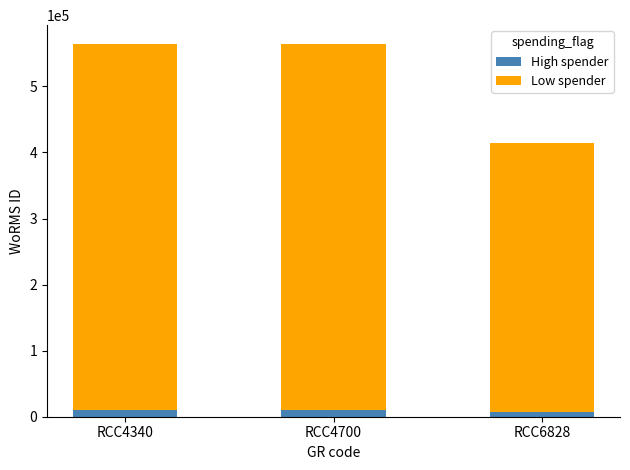

What is the sum of all High spender values?

27791